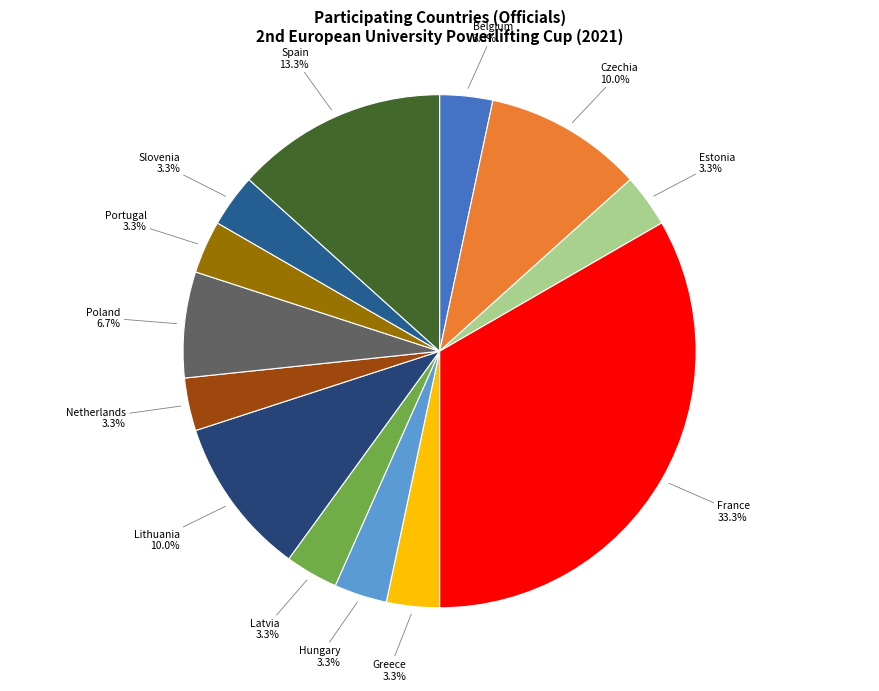

What is the largest slice in the pie chart?

France